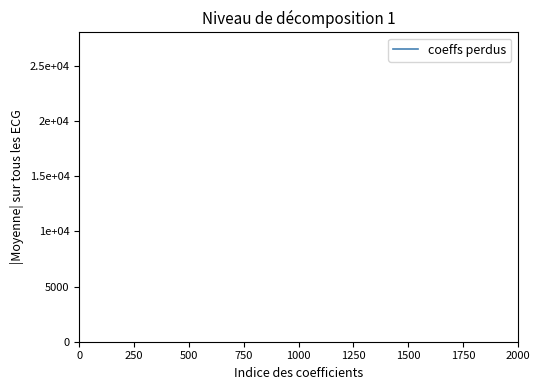

How many distinct data groups are displayed?

1